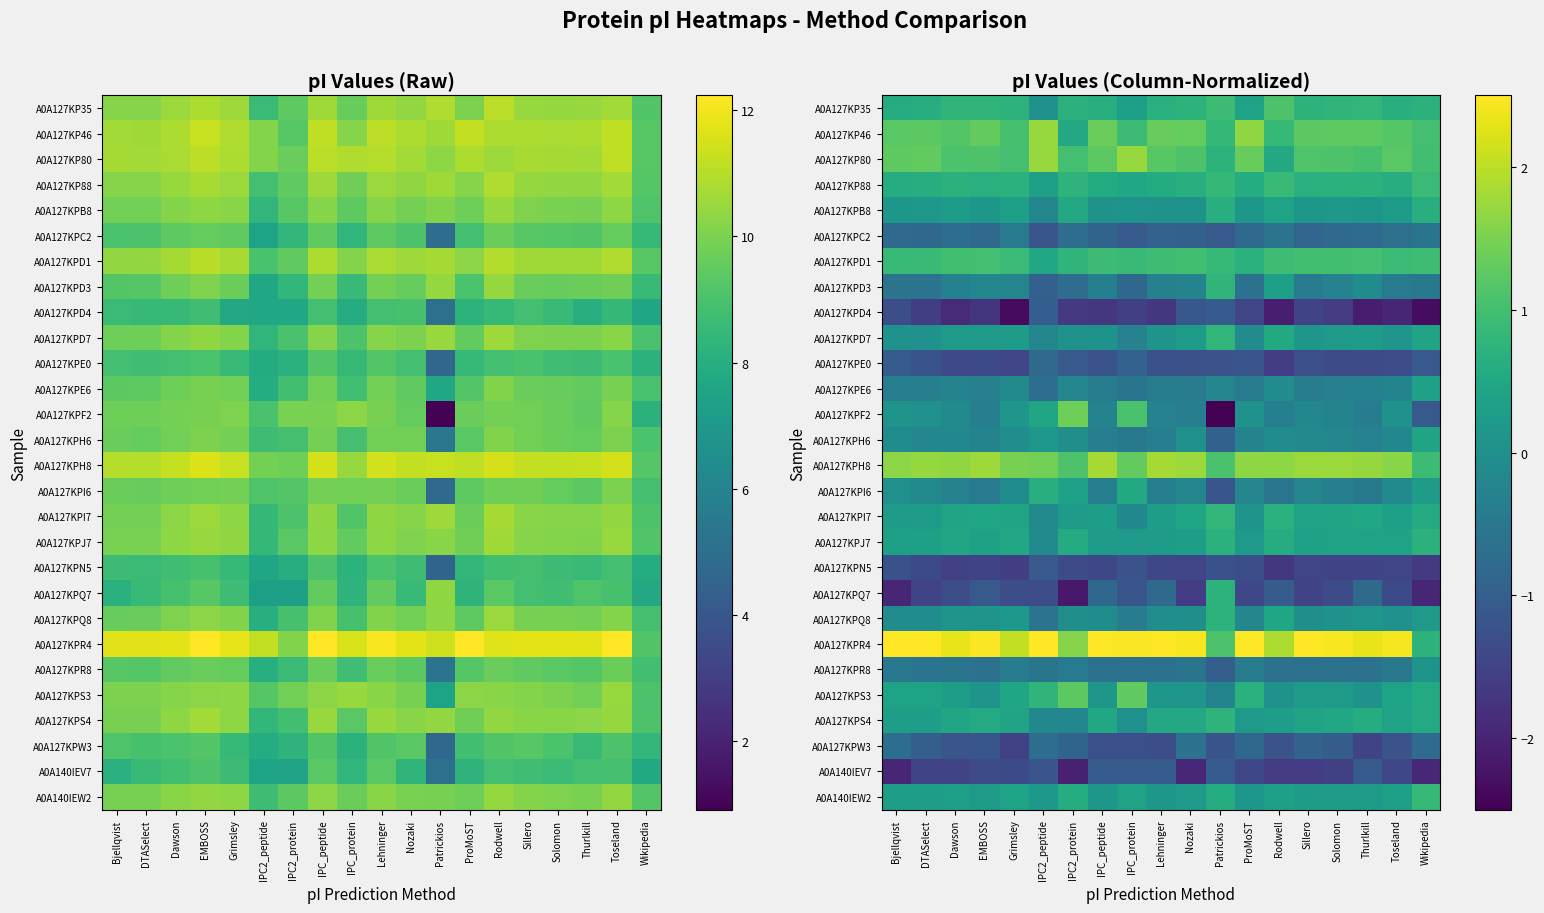

List the labels in order of A0A127KPQ7 value, largest first.

Patrickios, Thurlkill, Lehninger, IPC_peptide, Rodwell, EMBOSS, IPC_protein, Dawson, IPC2_peptide, Grimsley, Solomon, Toseland, ProMoST, Sillero, DTASelect, Nozaki, Wikipedia, Bjellqvist, IPC2_protein